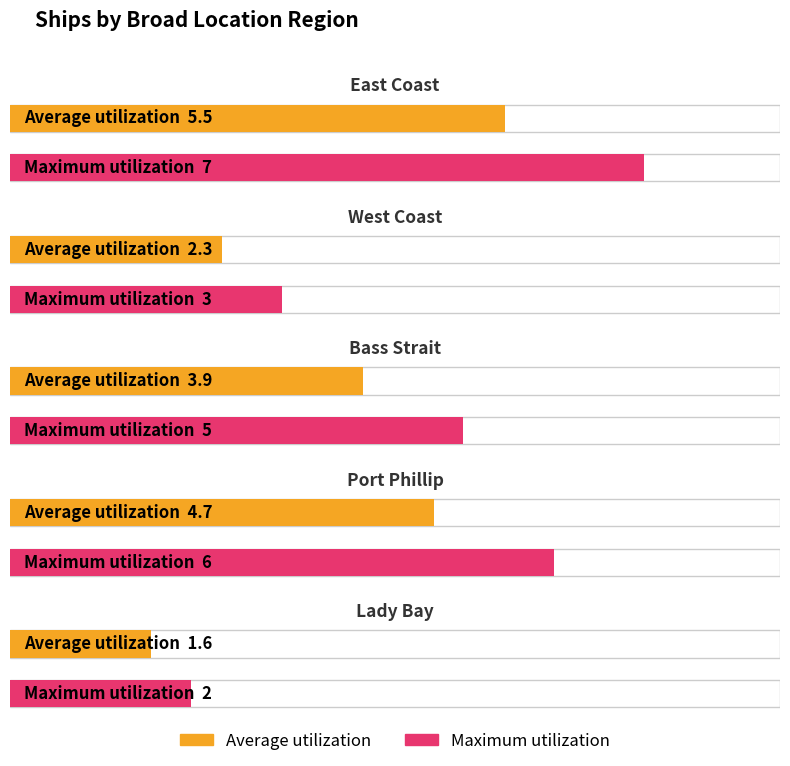

Where does the Maximum utilization series first go above 4?

East Coast